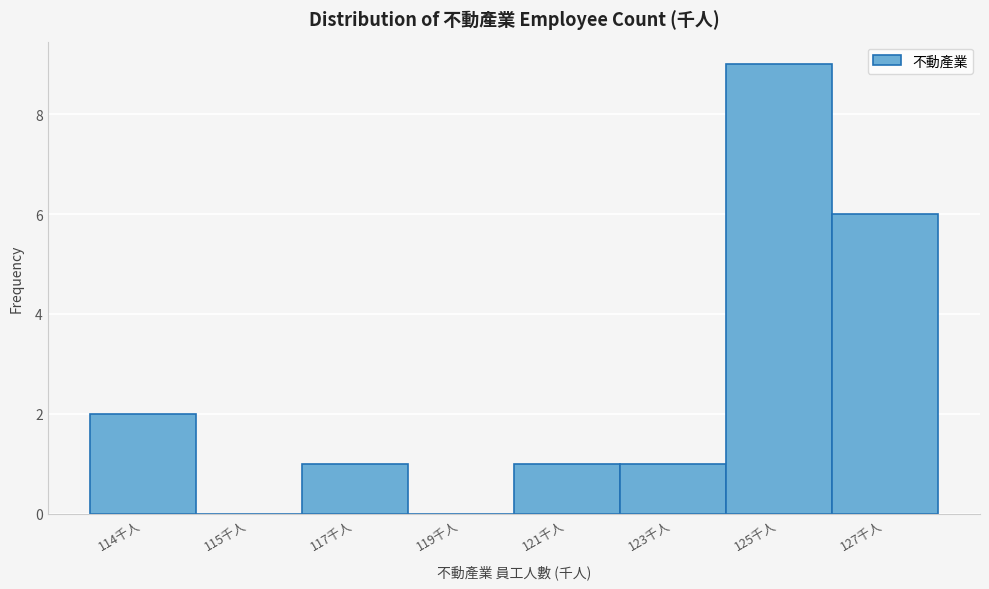

Reading left to right, what are all the values shown in this chart?

114千人=2	115千人=0	117千人=1	119千人=0	121千人=1	123千人=1	125千人=9	127千人=6